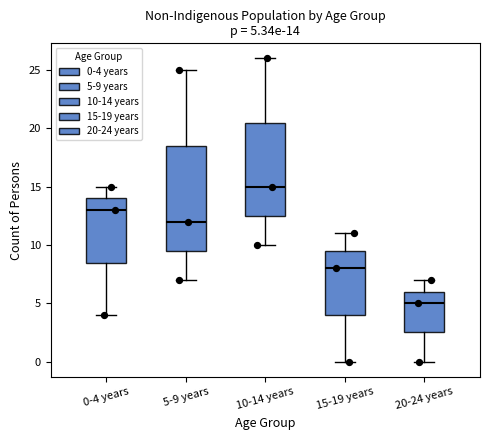

Which box is the tallest, from its lower edge to its upper edge?

5-9 years